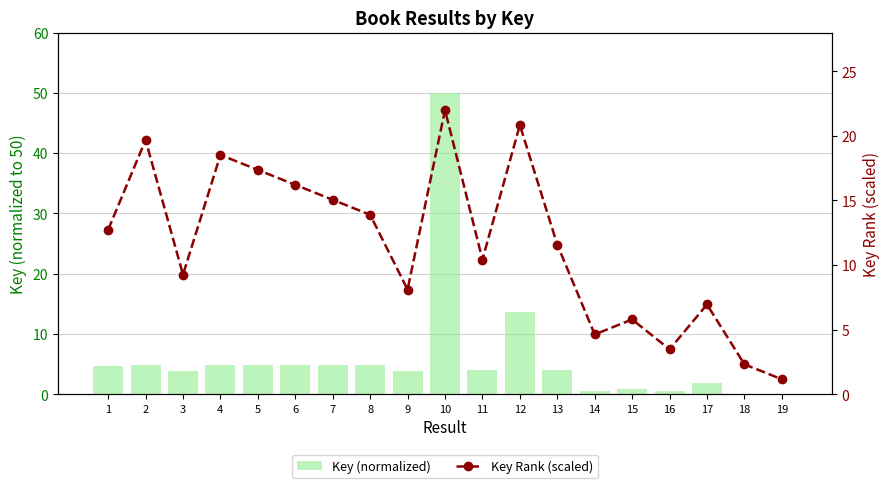

What are all the series names shown in the legend?

Key (normalized), Key Rank (scaled)